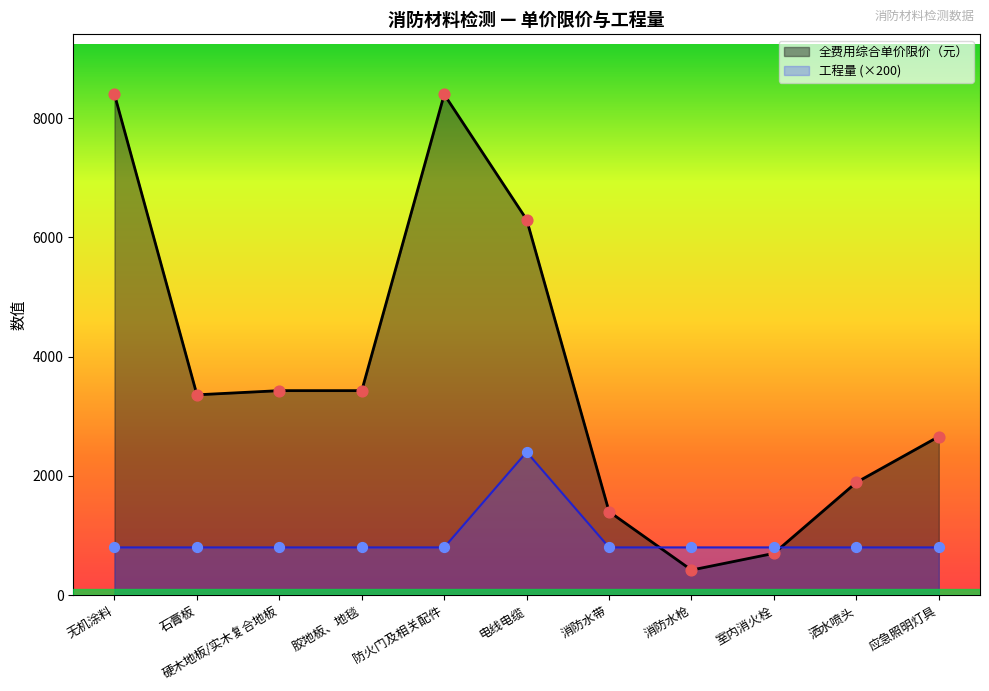

At how many categories does at least one series exceed 5165?

3